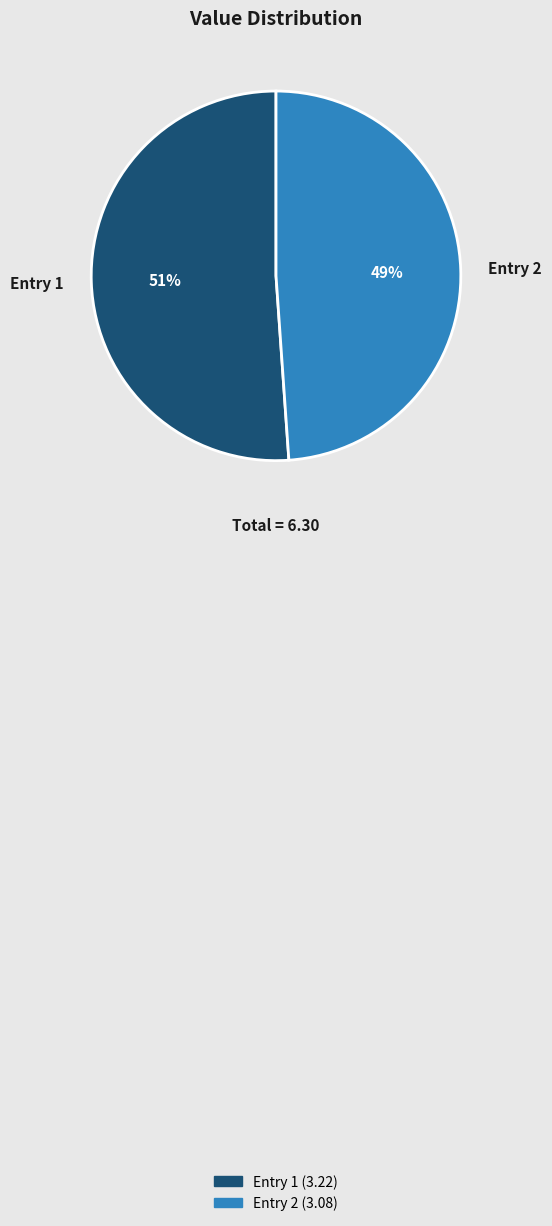

The Entry 1 slice represents 51% of the pie. True or false?

True